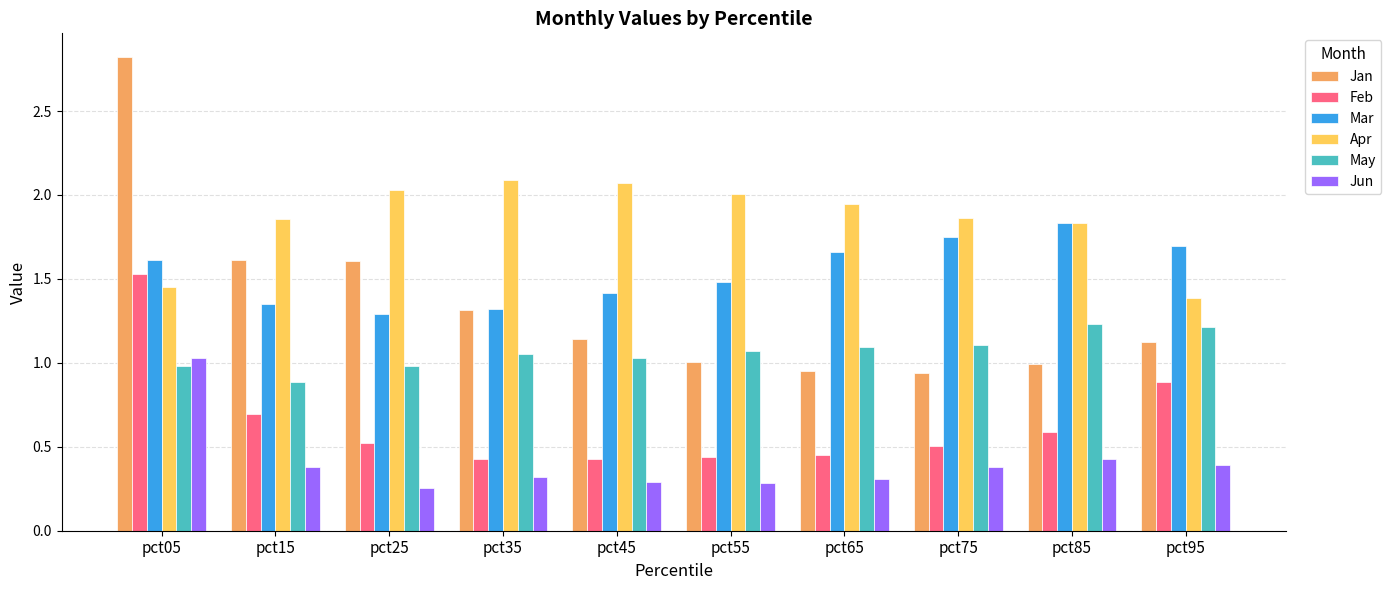

The Jan series shows 0.9 at pct75. True or false?

True